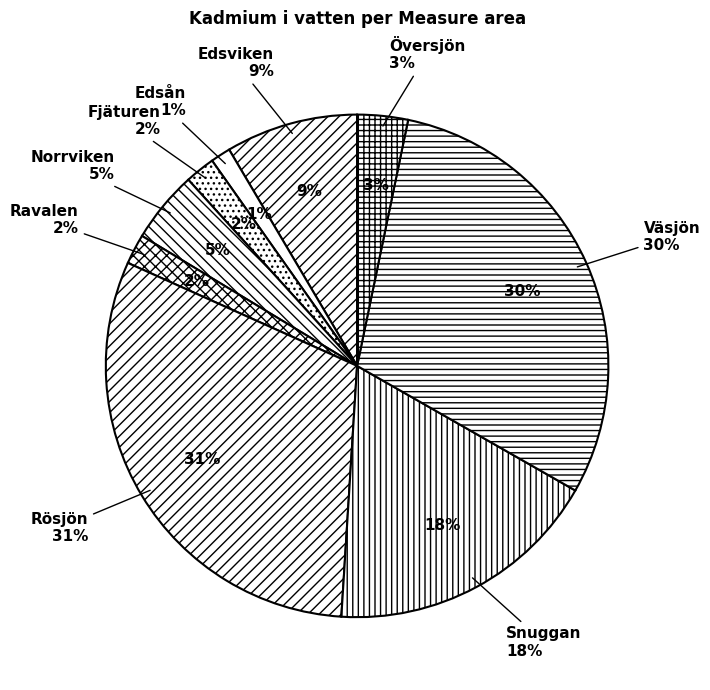

What percentage is NOT represented by Fjäturen?

98.1%